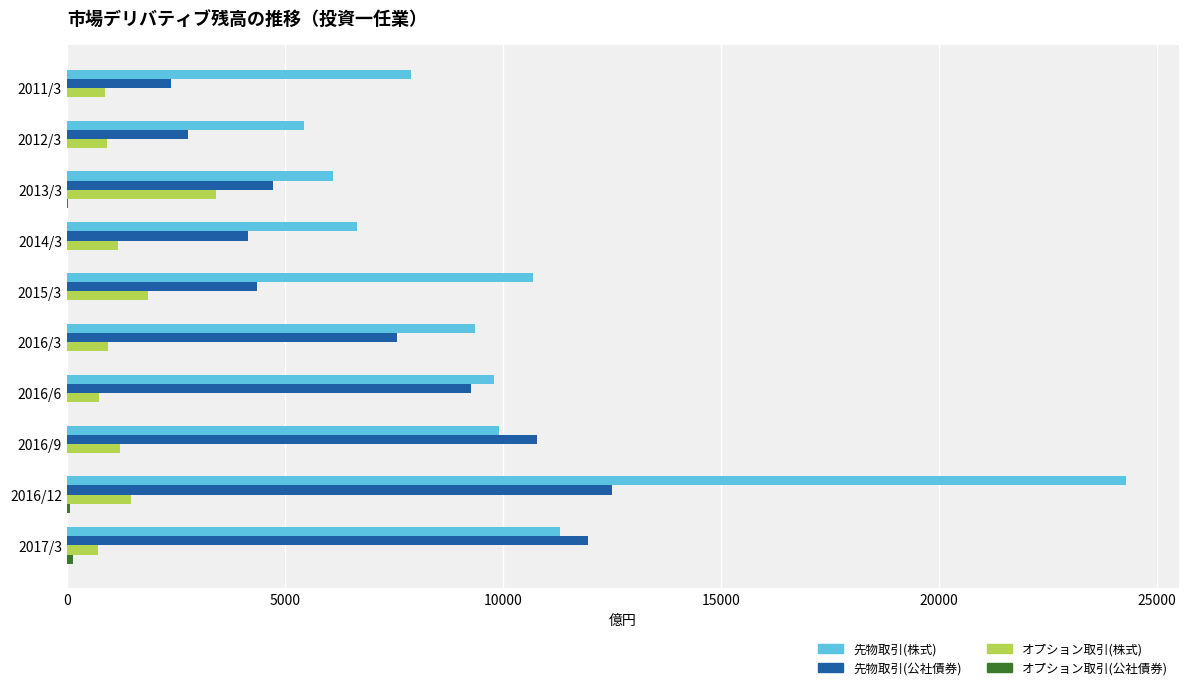

At which category is the sum across all series the highest?

2016/12